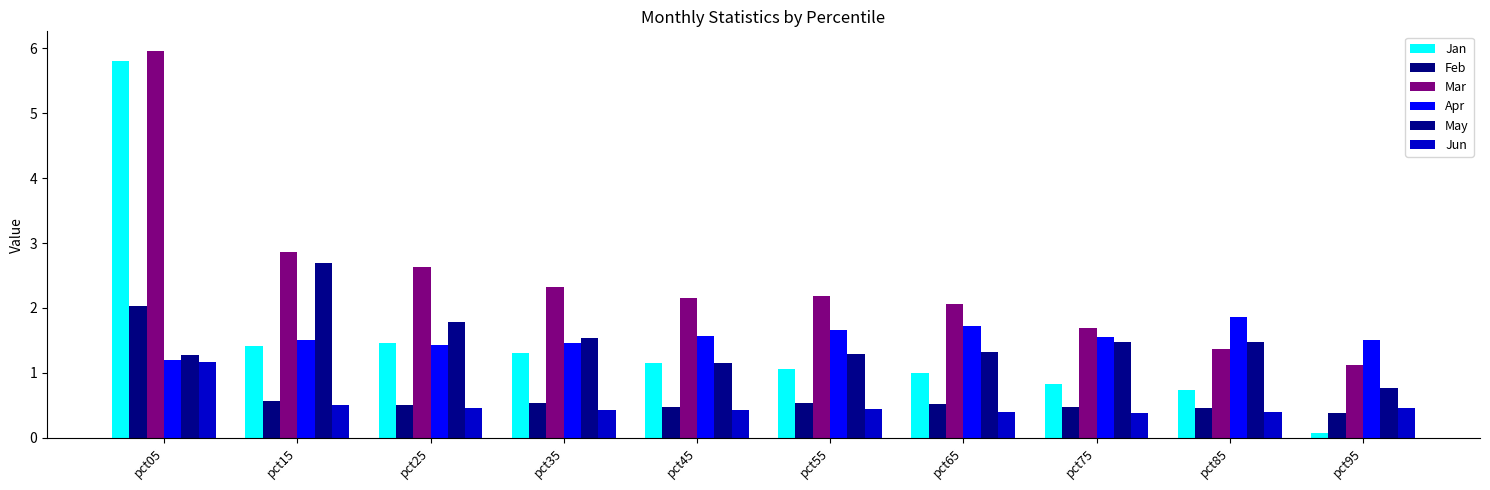

What is the maximum value for May?

2.7